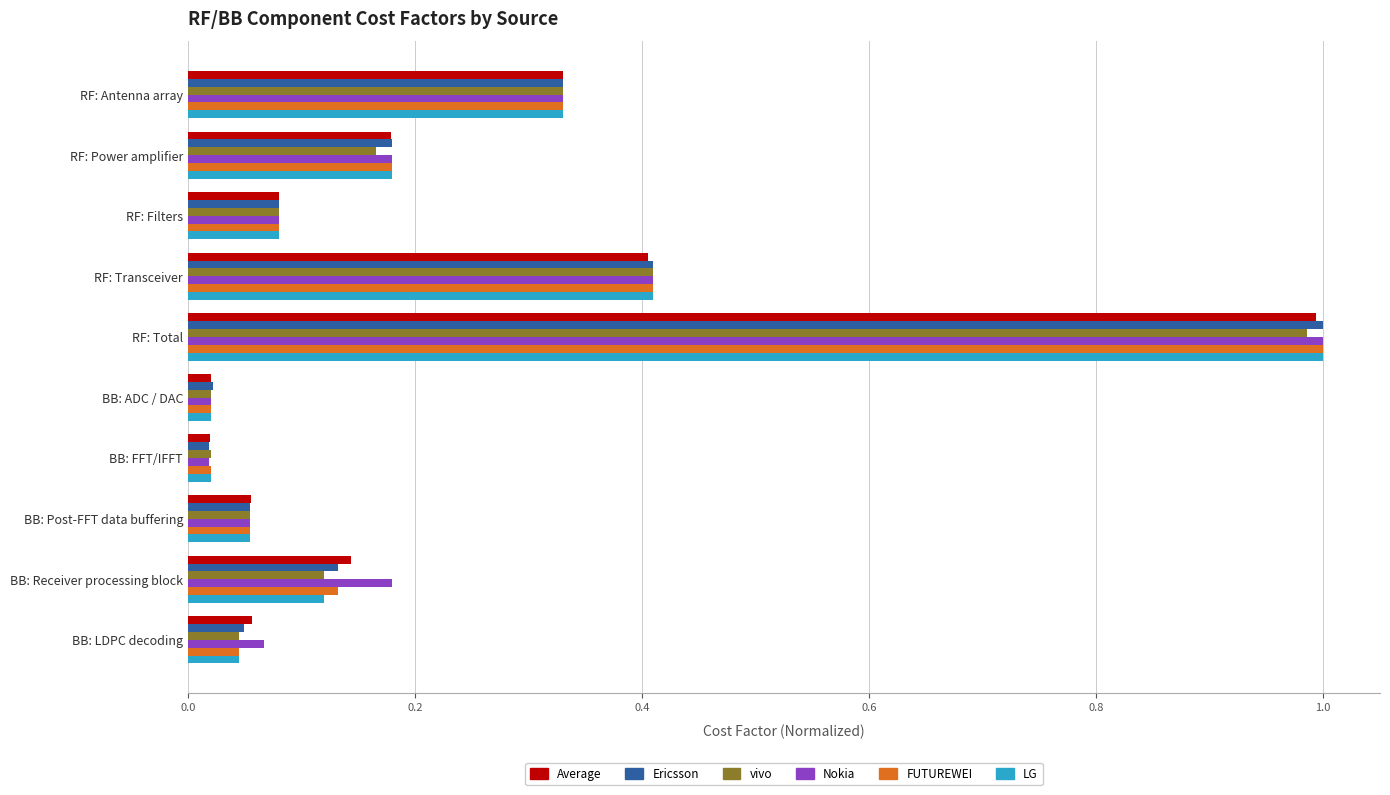

How many categories are shown in the chart?

10